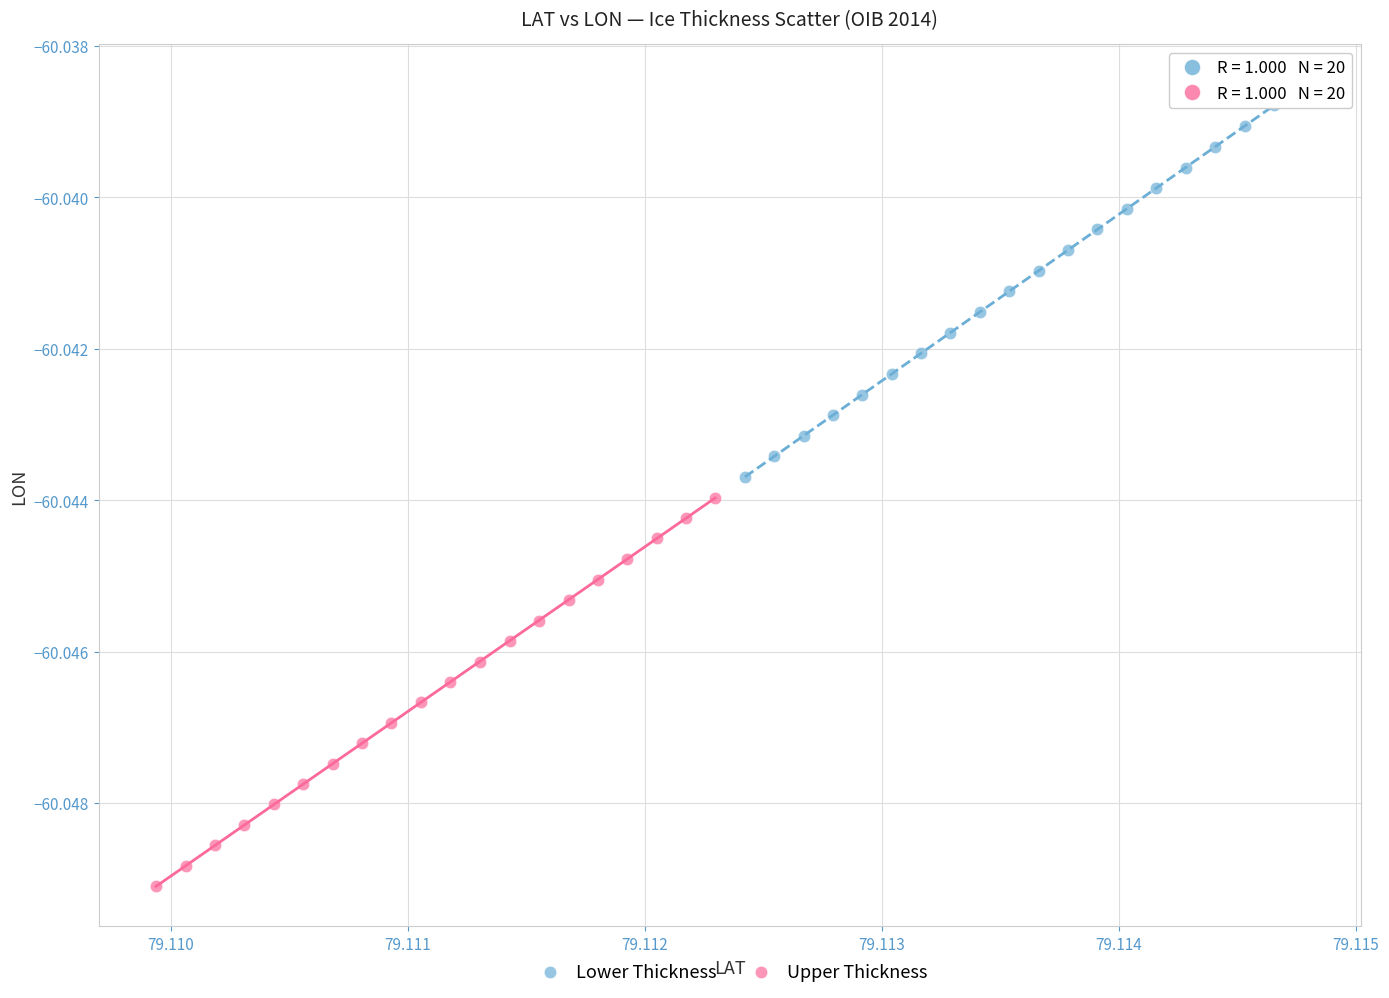

Which series reaches the maximum Y coordinate?

Lower Thickness